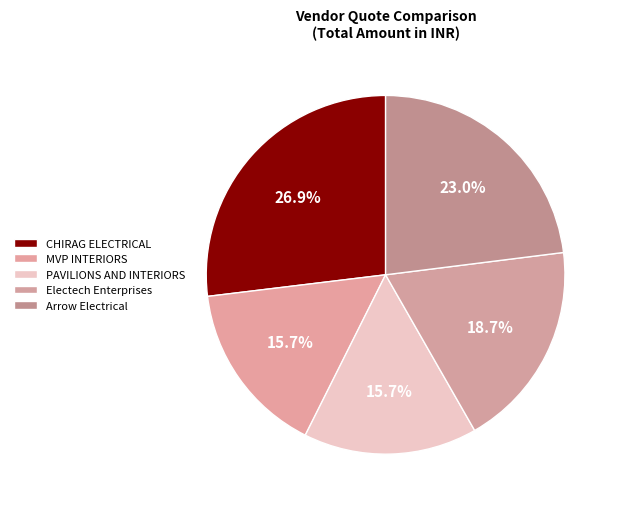

What is the change in value from PAVILIONS AND INTERIORS to Electech Enterprises?

+515022